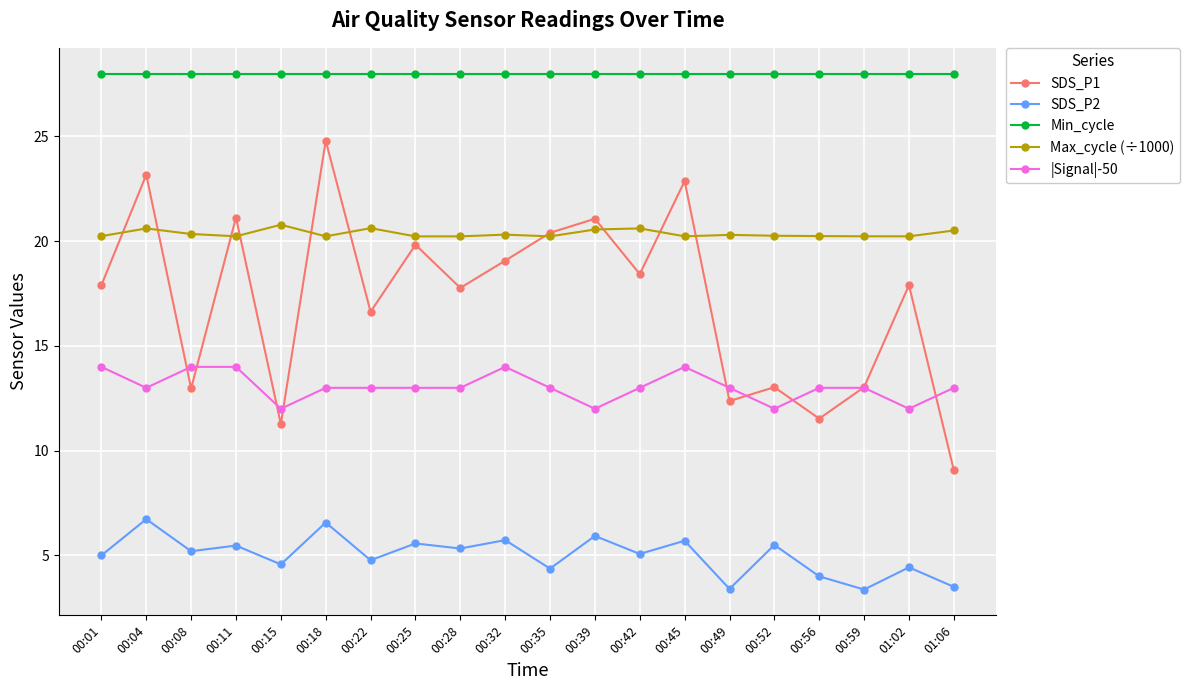

Which series has the largest range (max minus min)?

SDS_P1